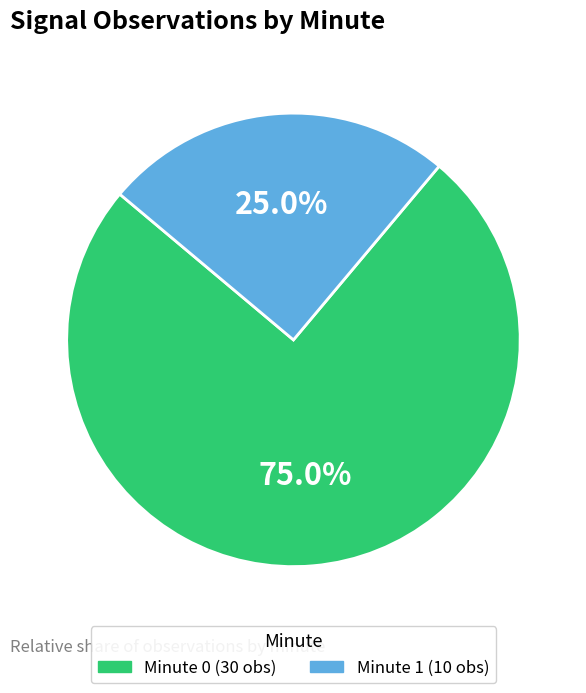

Does any single category account for the majority?

Yes